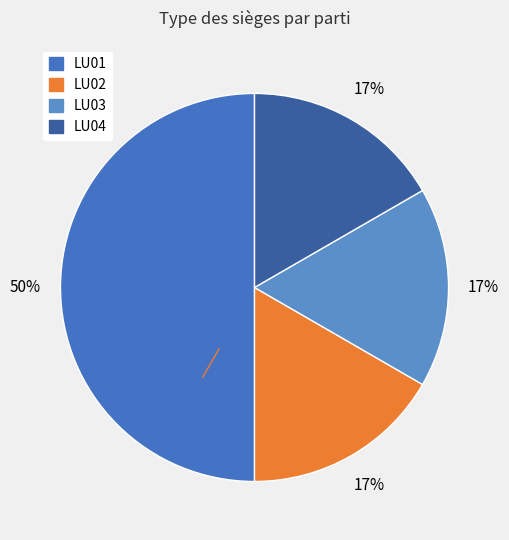

The LU01 slice represents 63% of the pie. True or false?

False